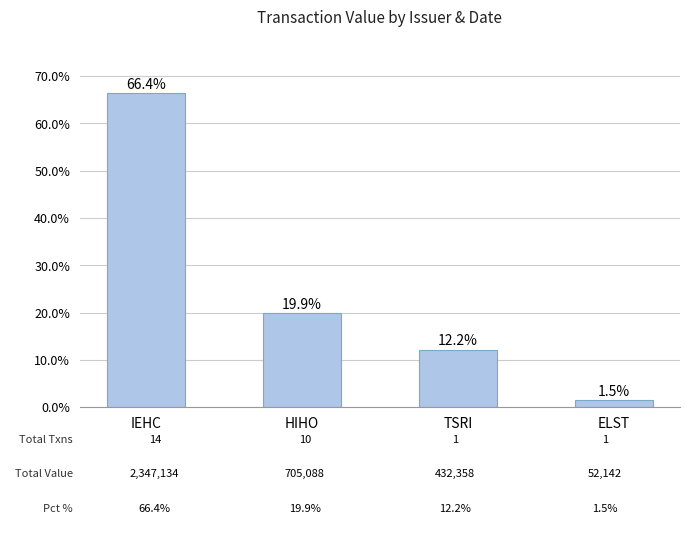

How many distinct data groups are displayed?

1